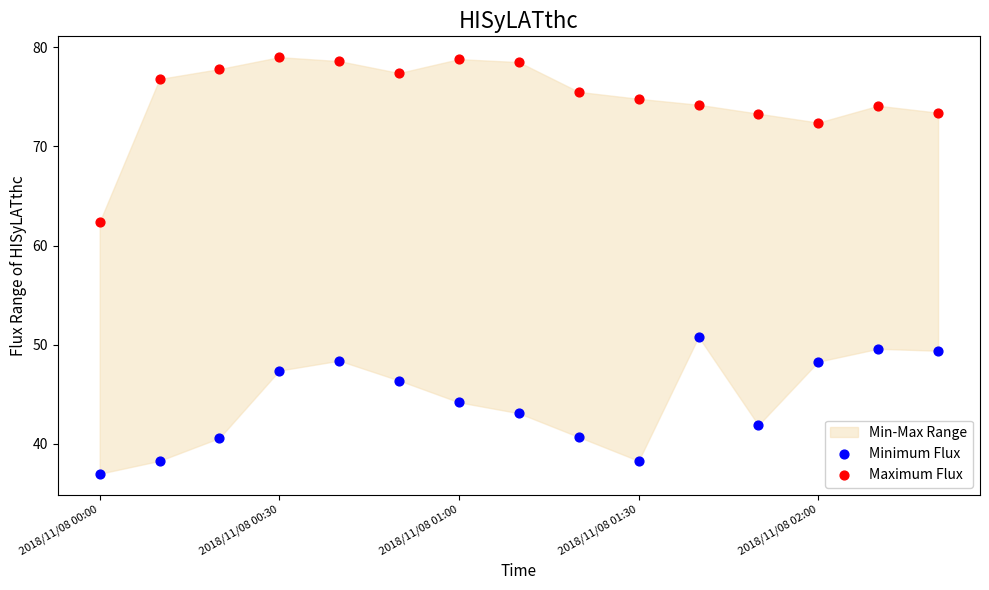

Which series has the largest Y range (max minus min)?

Maximum Flux